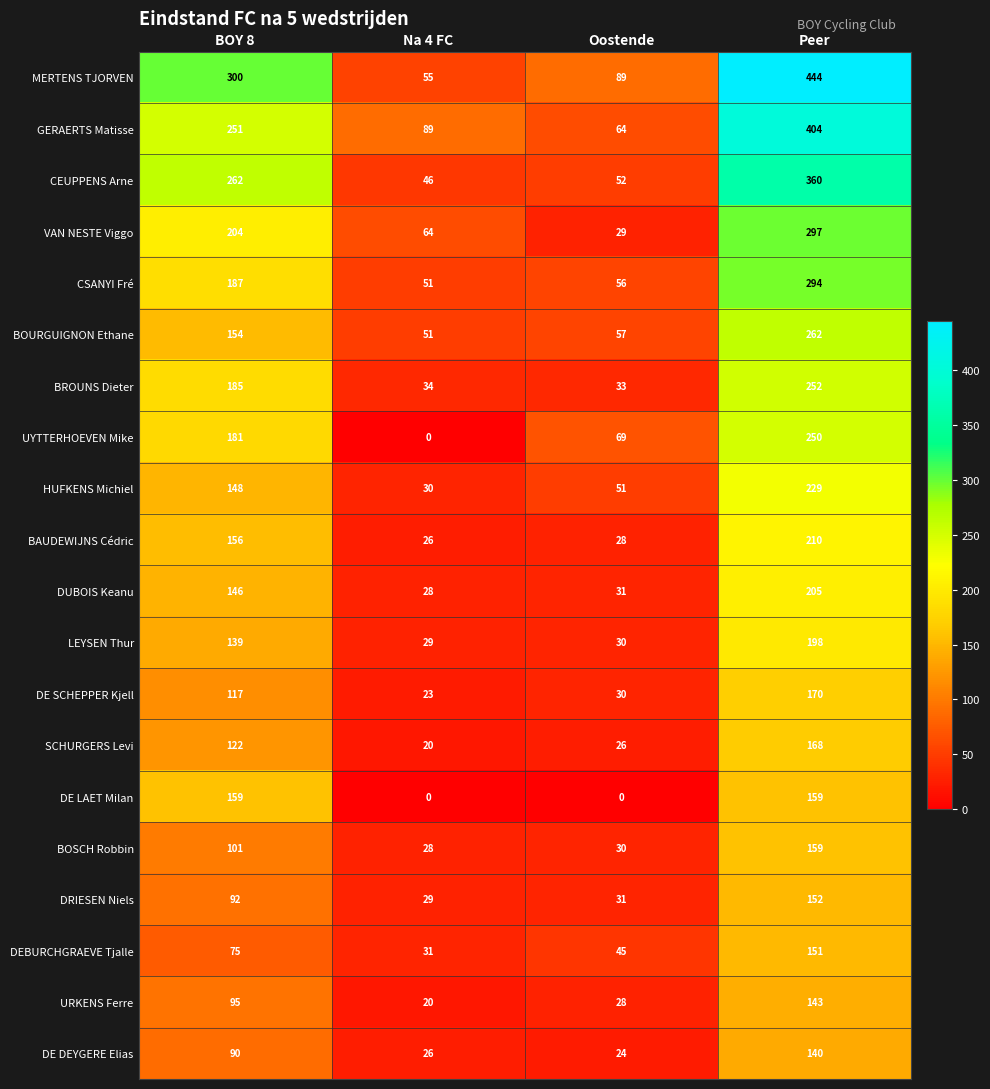

Which category has the highest value across all series?

Peer